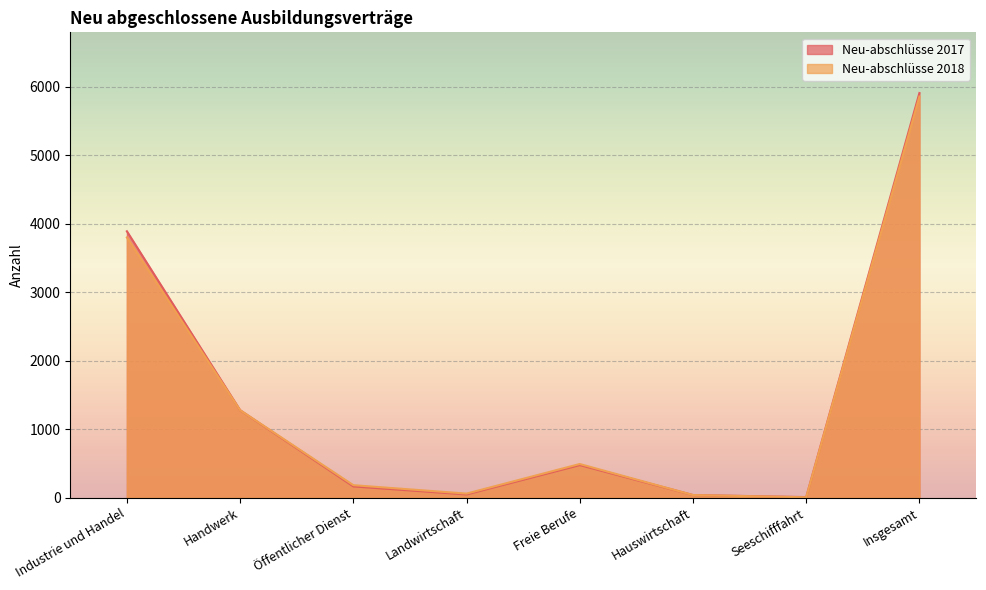

The value of Neu-abschlüsse 2017 at Insgesamt is 3278. True or false?

False